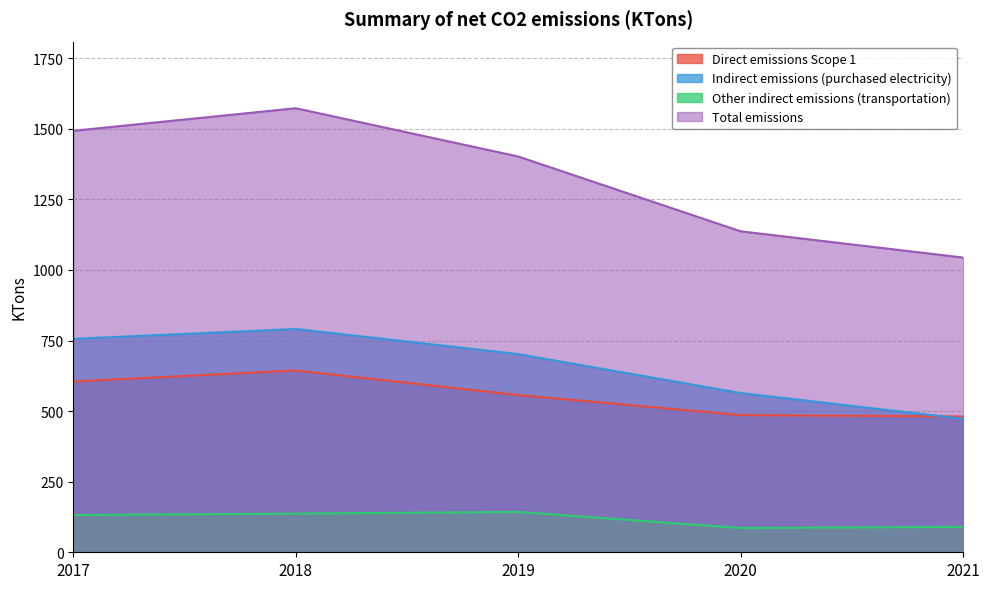

Where is the first local maximum for Indirect emissions (purchased electricity)?

2018